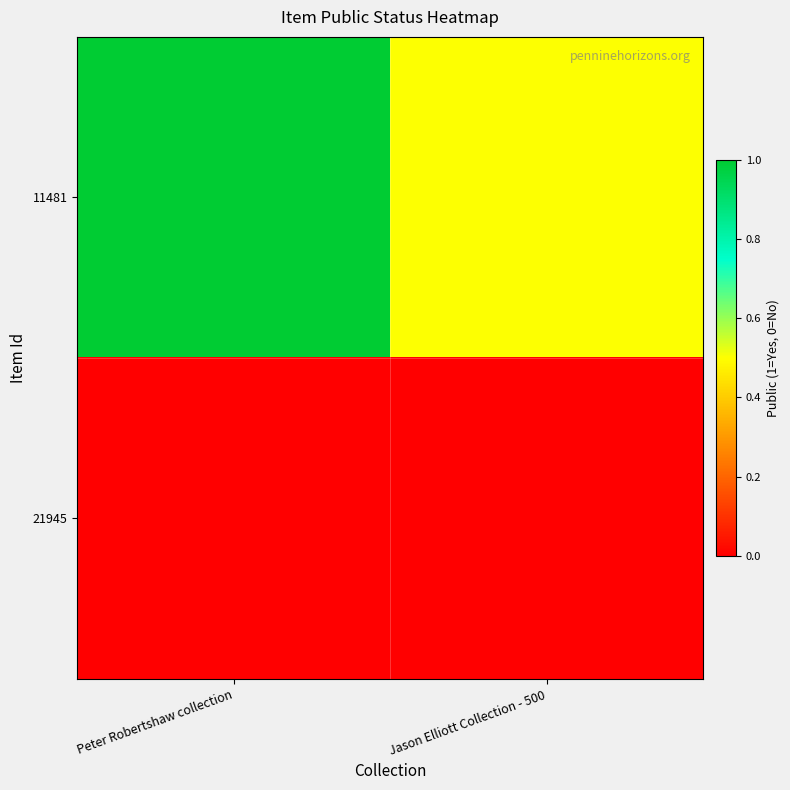

Reading left to right, extract all data points from this chart.

11481: Peter Robertshaw collection=1.0	Jason Elliott Collection - 500=0.5
21945: Peter Robertshaw collection=0.0	Jason Elliott Collection - 500=0.0